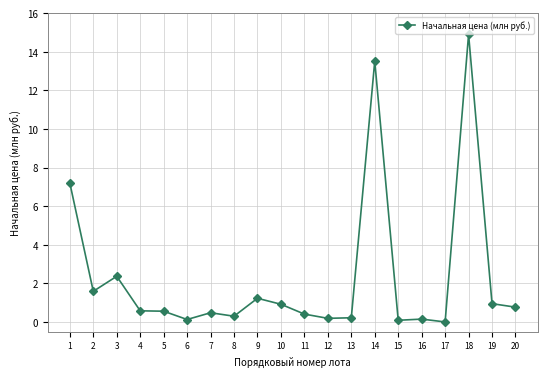

Where is the first local maximum?

3